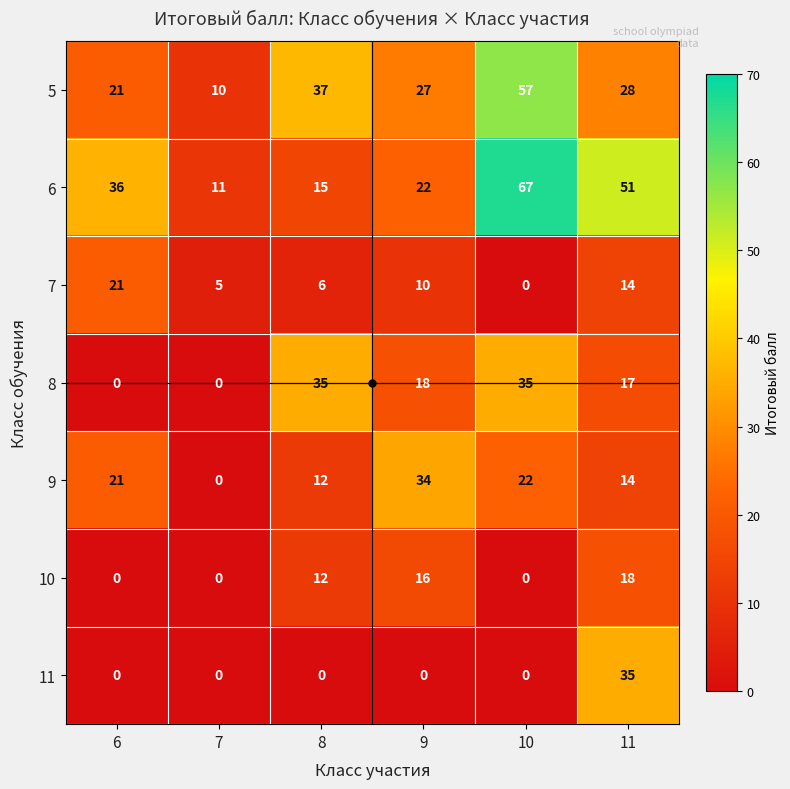

At which label does 7 first exceed 10?

6